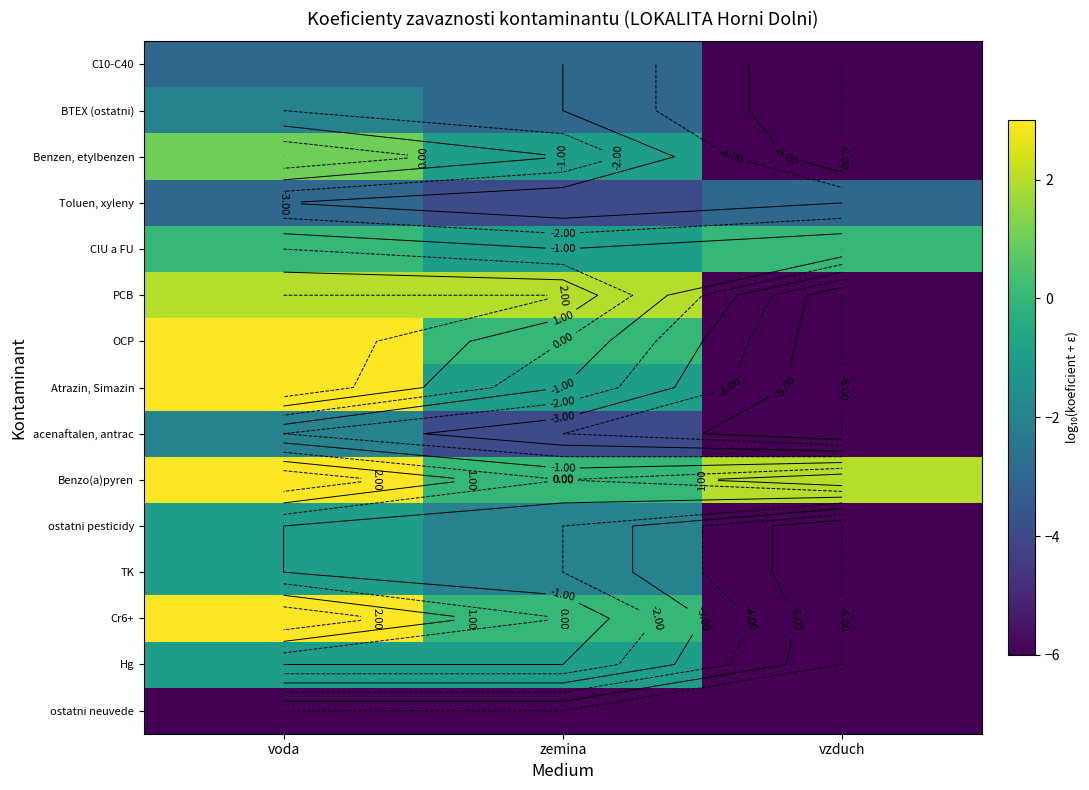

The TK series shows -8.6 at vzduch. True or false?

False